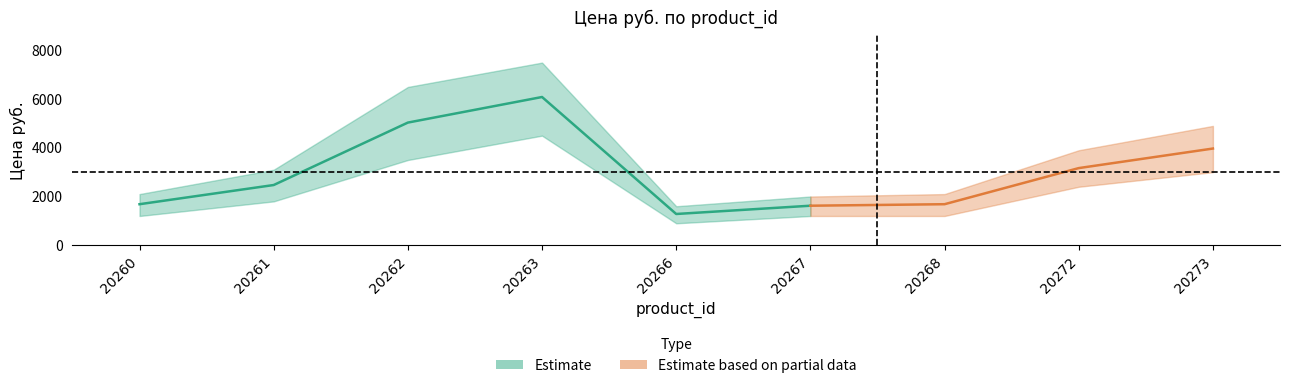

Reading left to right, what are all the values shown in this chart?

1684.0	2472.0	5036.7	6087.3	1282.3	1622.2	1684.0	3167.2	3970.6